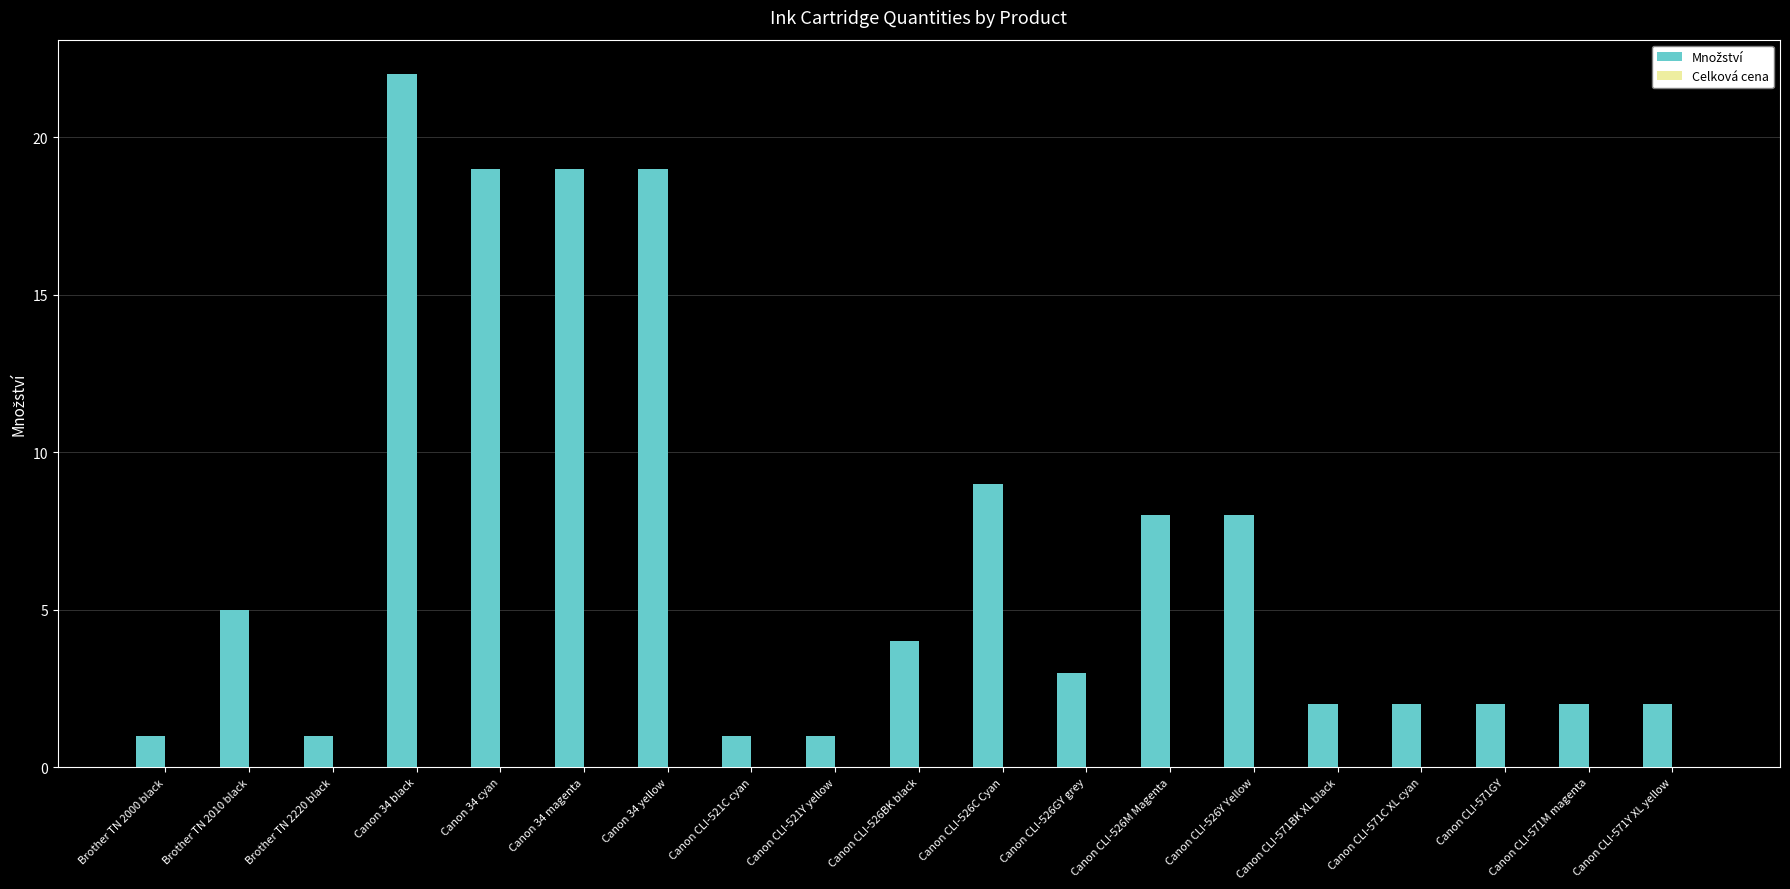

Does the chart contain stacked bars?

No